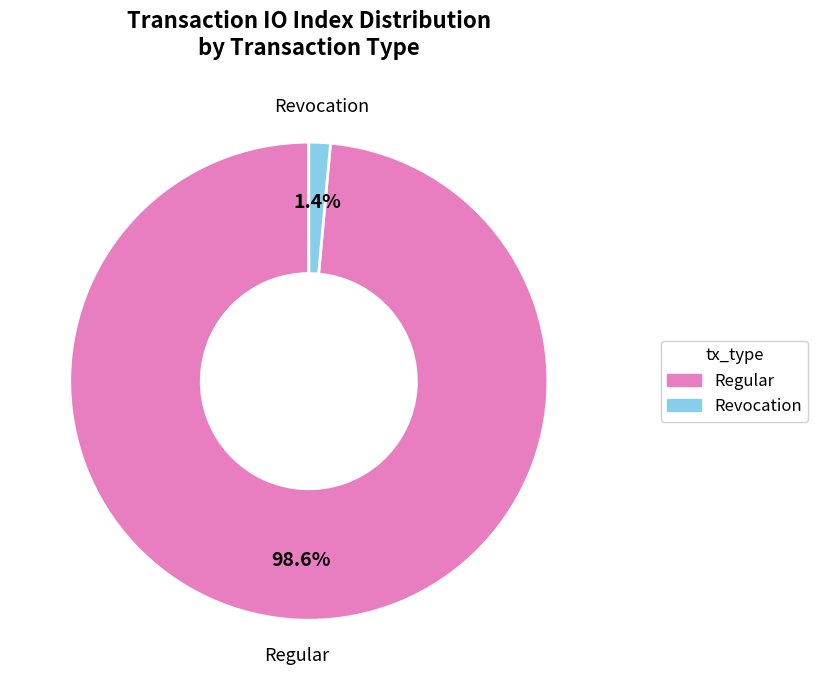

To the nearest percent, what is the average slice percentage?

50%